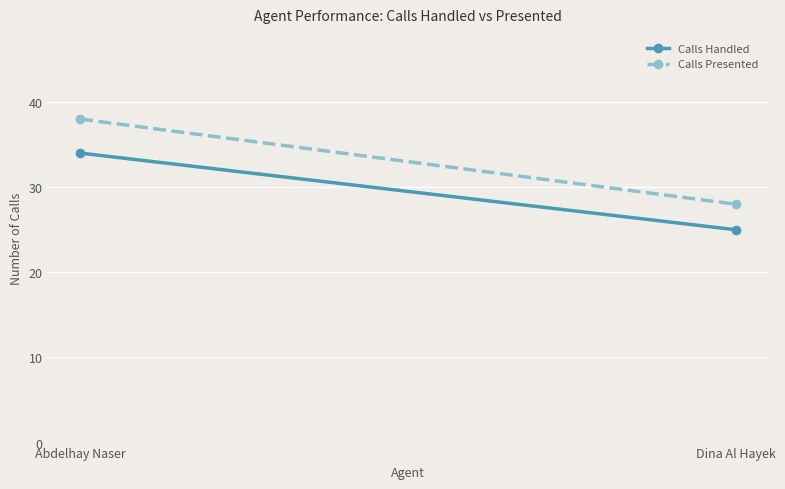

True or false: Calls Handled has a value of 42 at Dina Al Hayek.

False